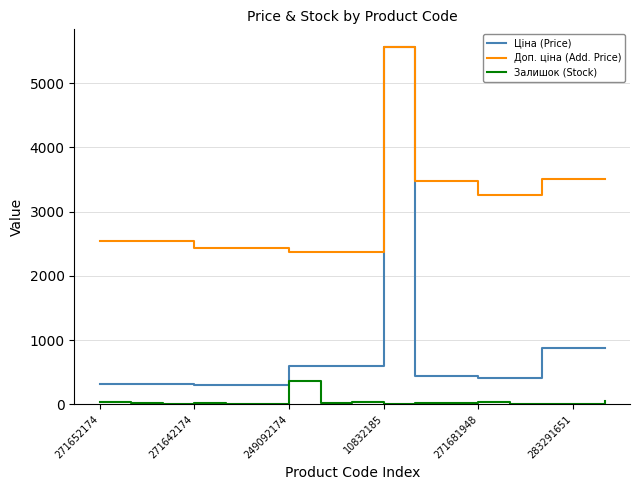

Which series has the widest spread of values?

Ціна (Price)